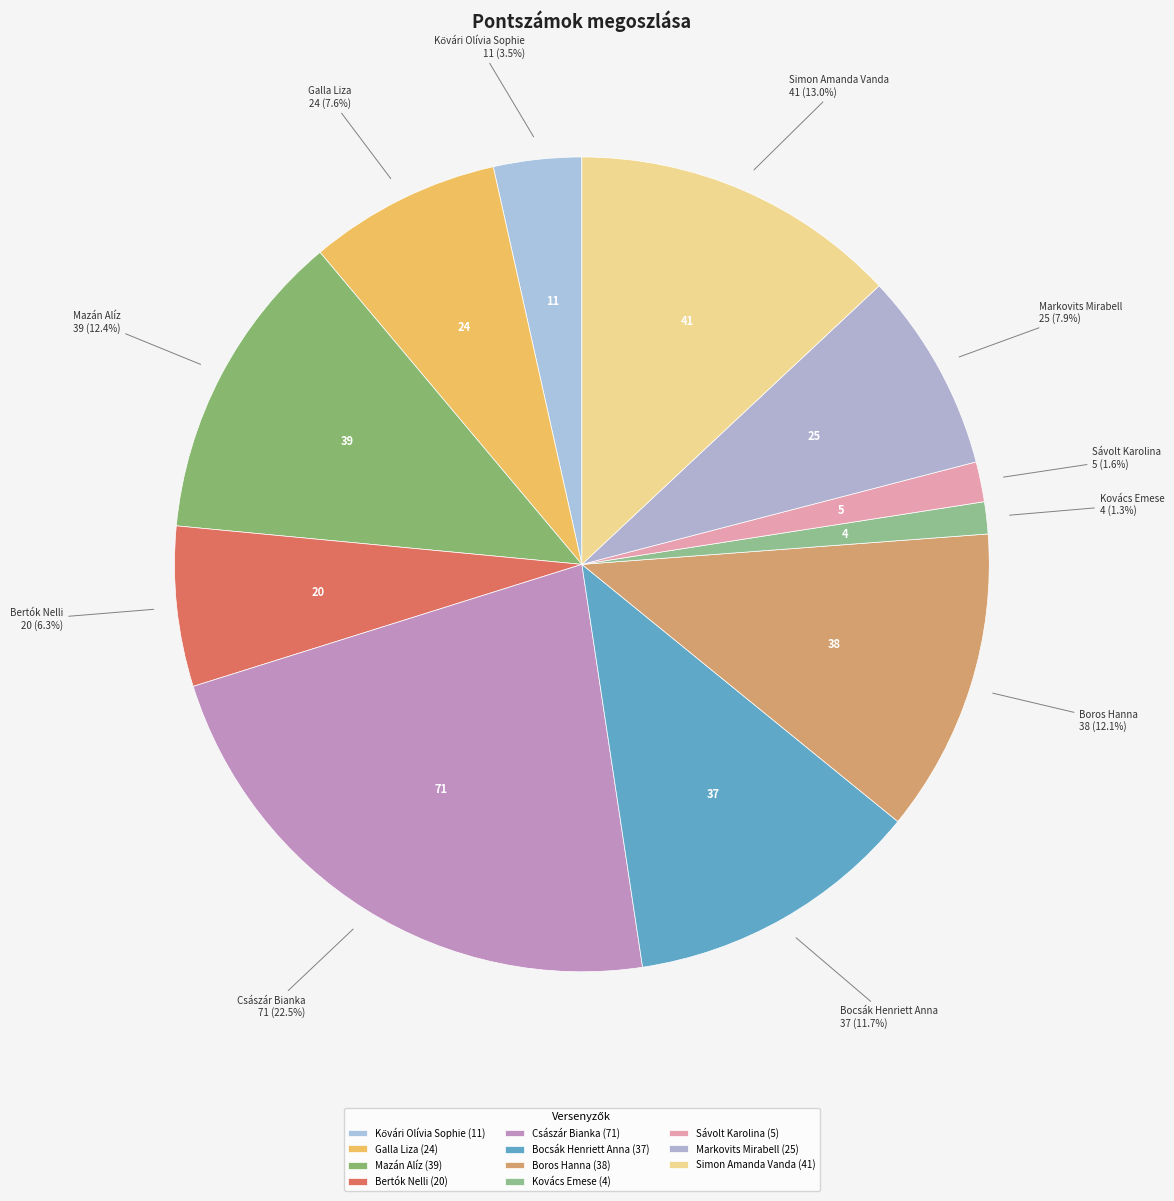

Which has a higher value, Bocsák Henriett Anna or Simon Amanda Vanda?

Simon Amanda Vanda